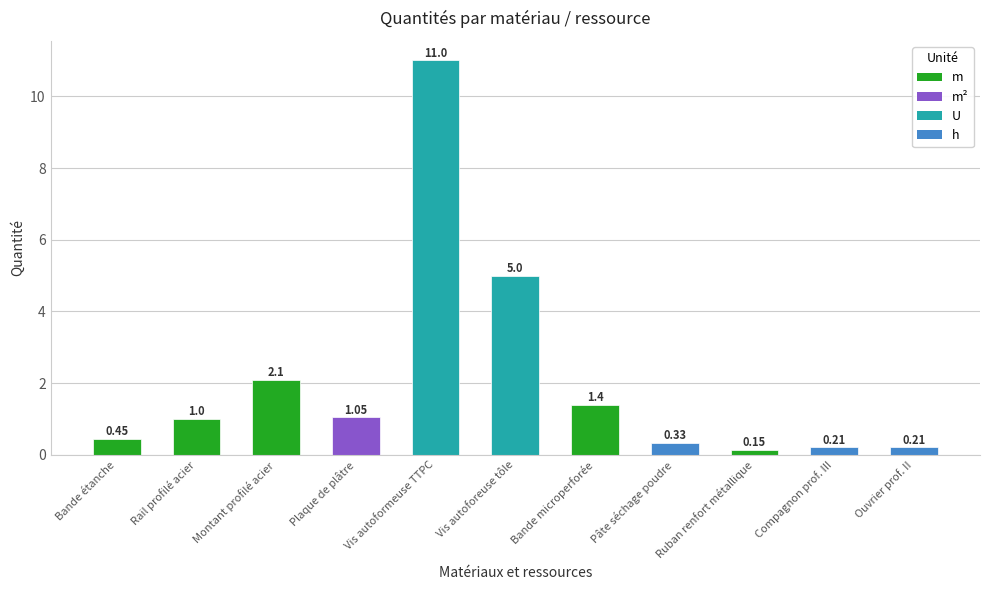

What is the greatest value displayed?

11.0